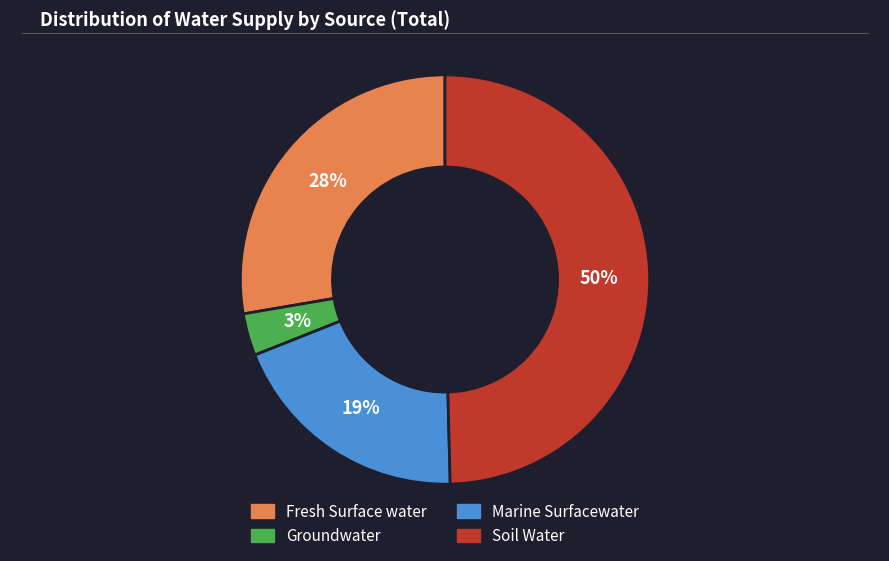

To the nearest percent, what percentage of the pie is Groundwater?

3%